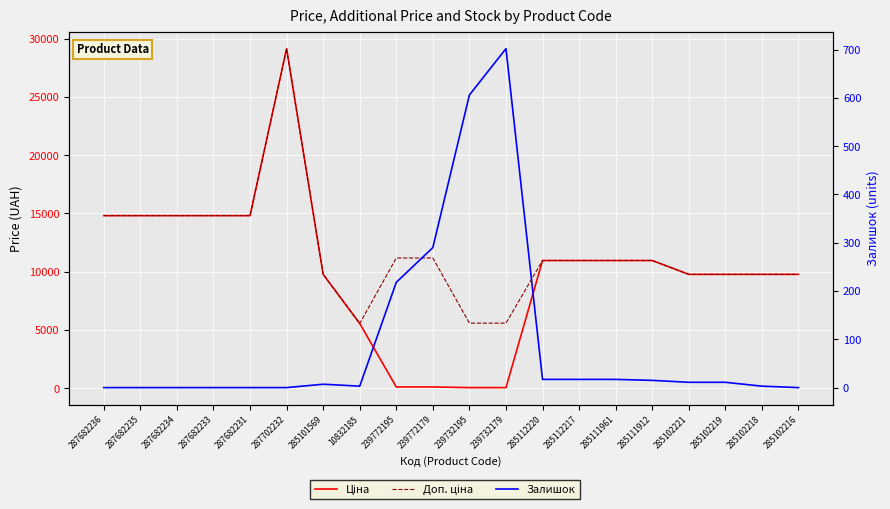

What is the spread (max minus min) of values at 285111912?

10949.4